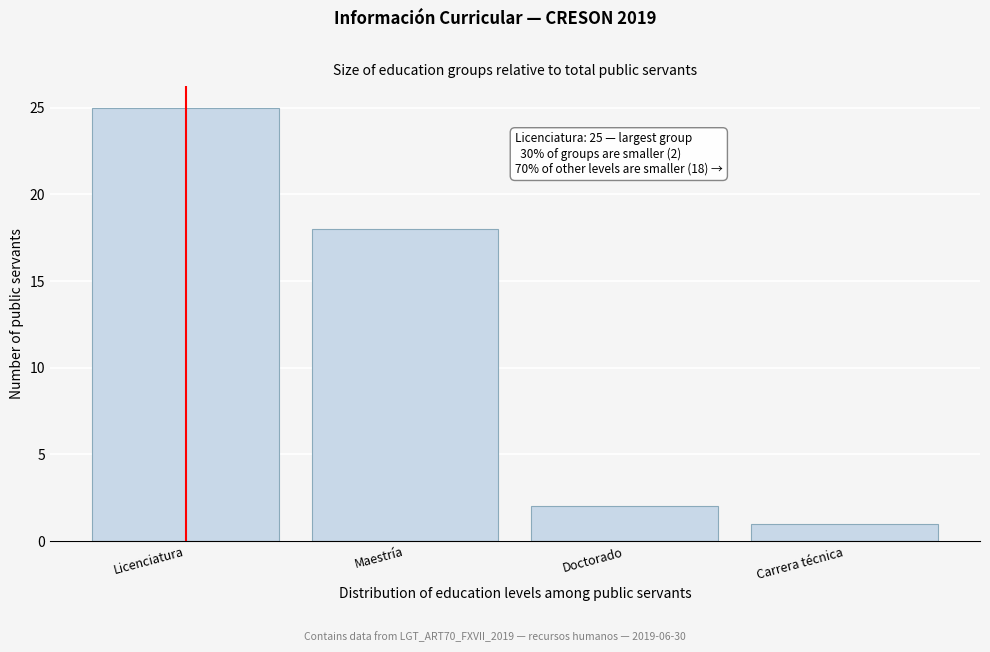

Reading left to right, what are all the values shown in this chart?

25	18	2	1